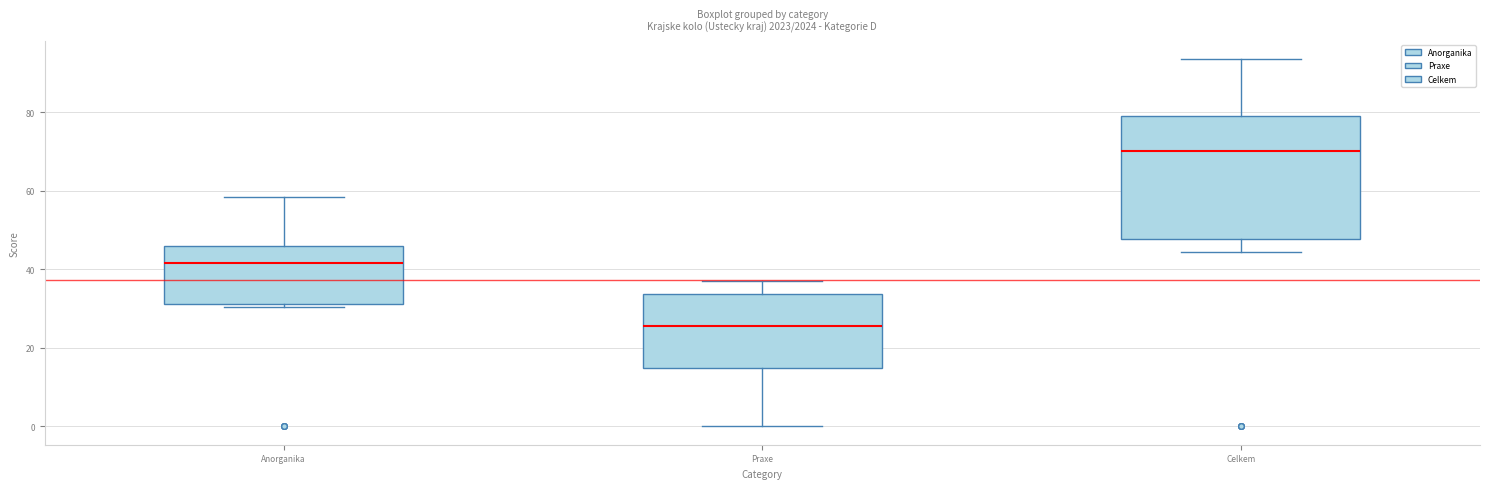

Comparing the boxes themselves (not the whiskers), which one is the tallest?

Celkem